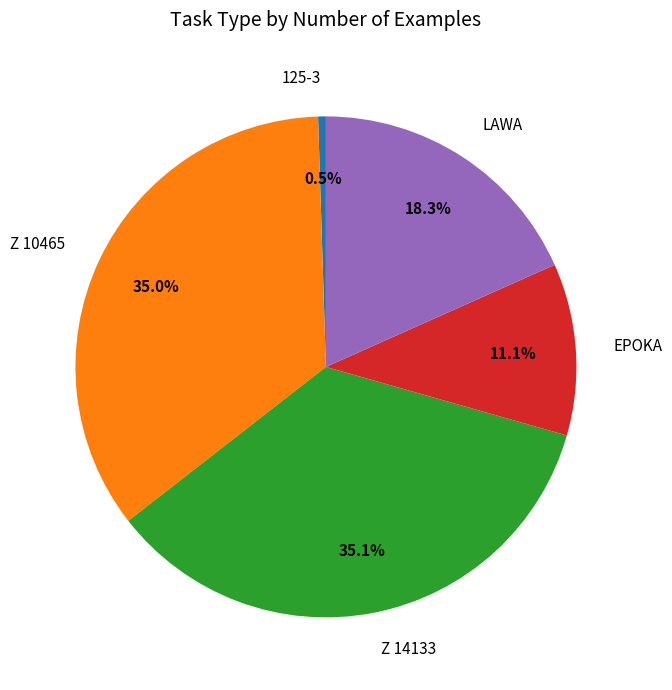

How many slices are in this pie chart?

5